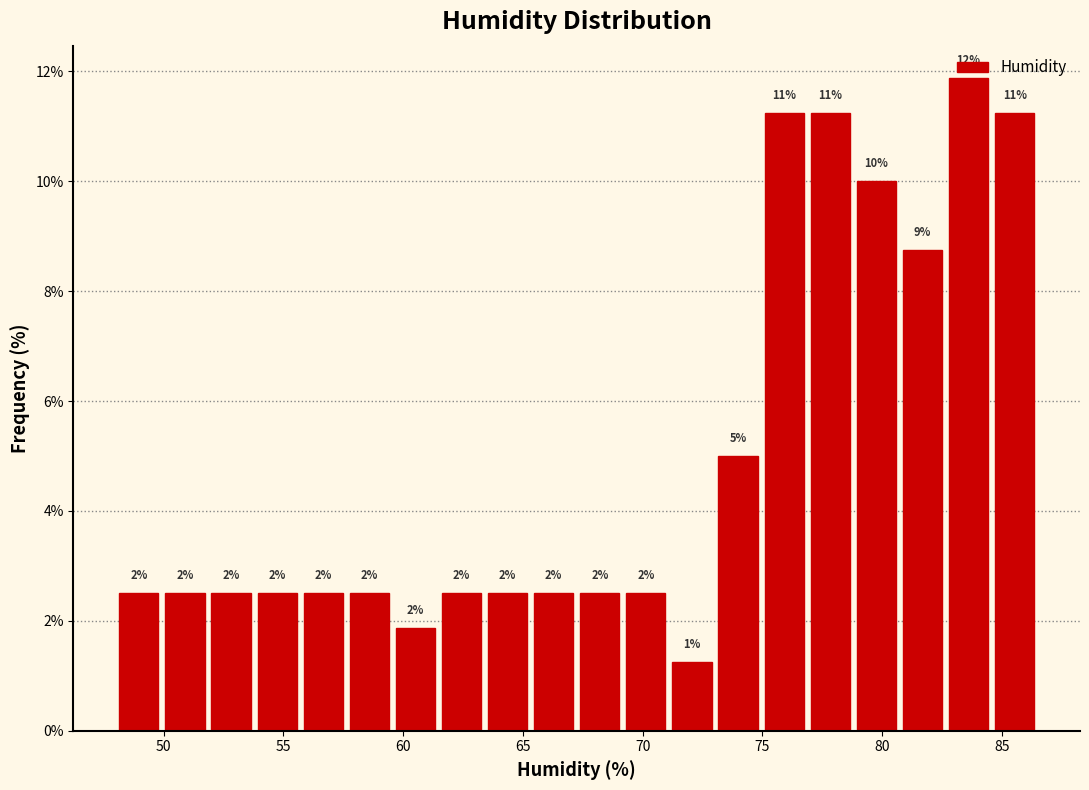

Around what value on the x-axis is the tallest bar? Give the approximate position of its centre, as read against the axis.

83.5